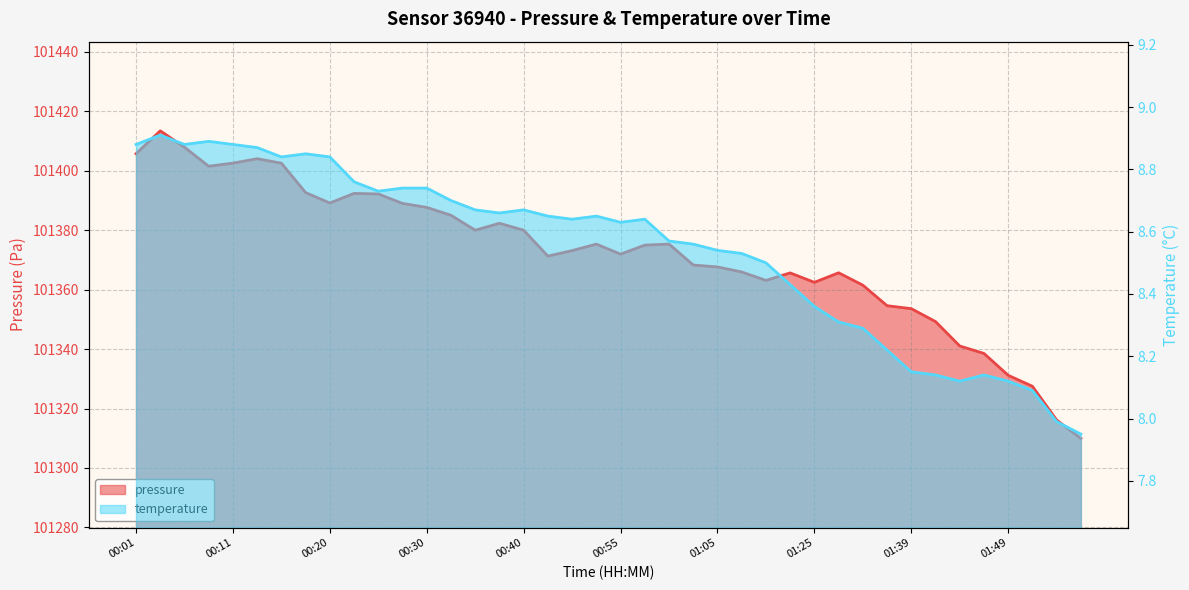

At how many categories does at least one series exceed 41428?

40